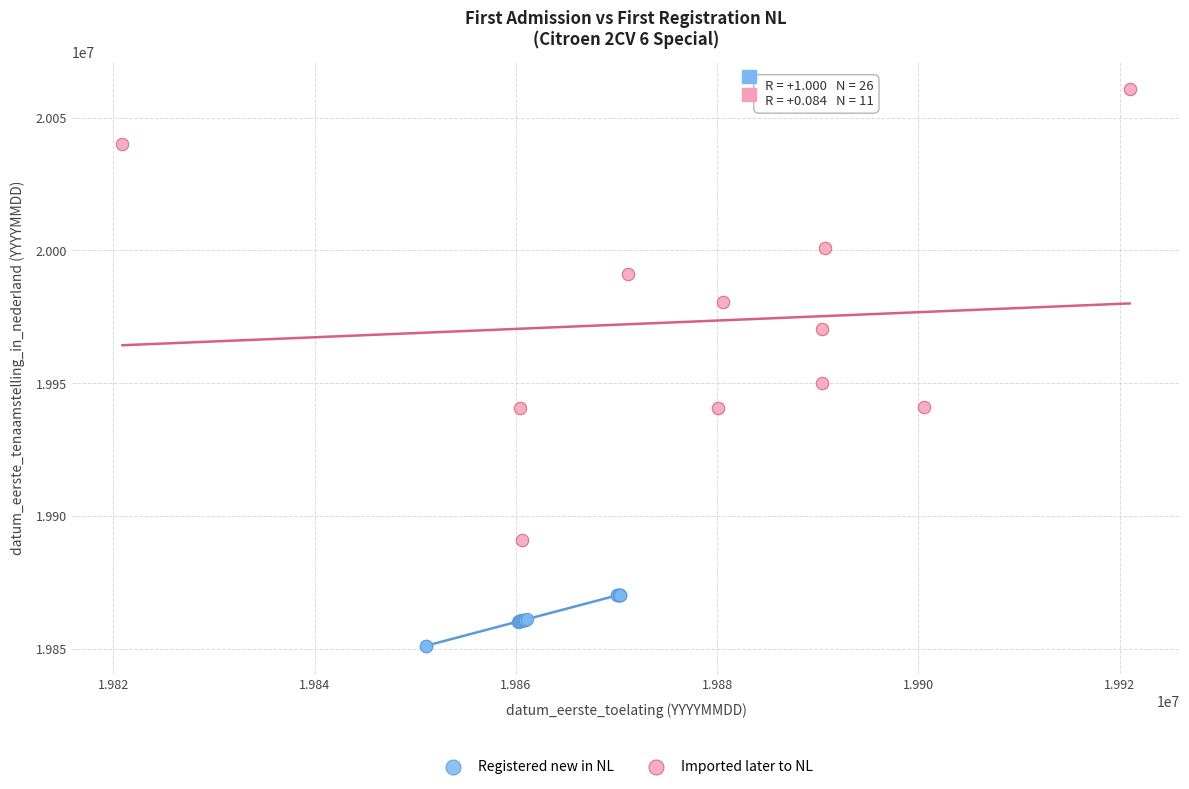

Which series has the largest Y range (max minus min)?

Imported later to NL